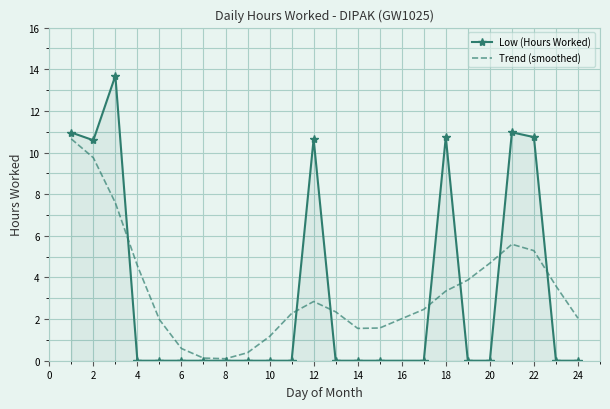

List the series in order of their peak value, highest first.

Low (Hours Worked), Trend (smoothed)